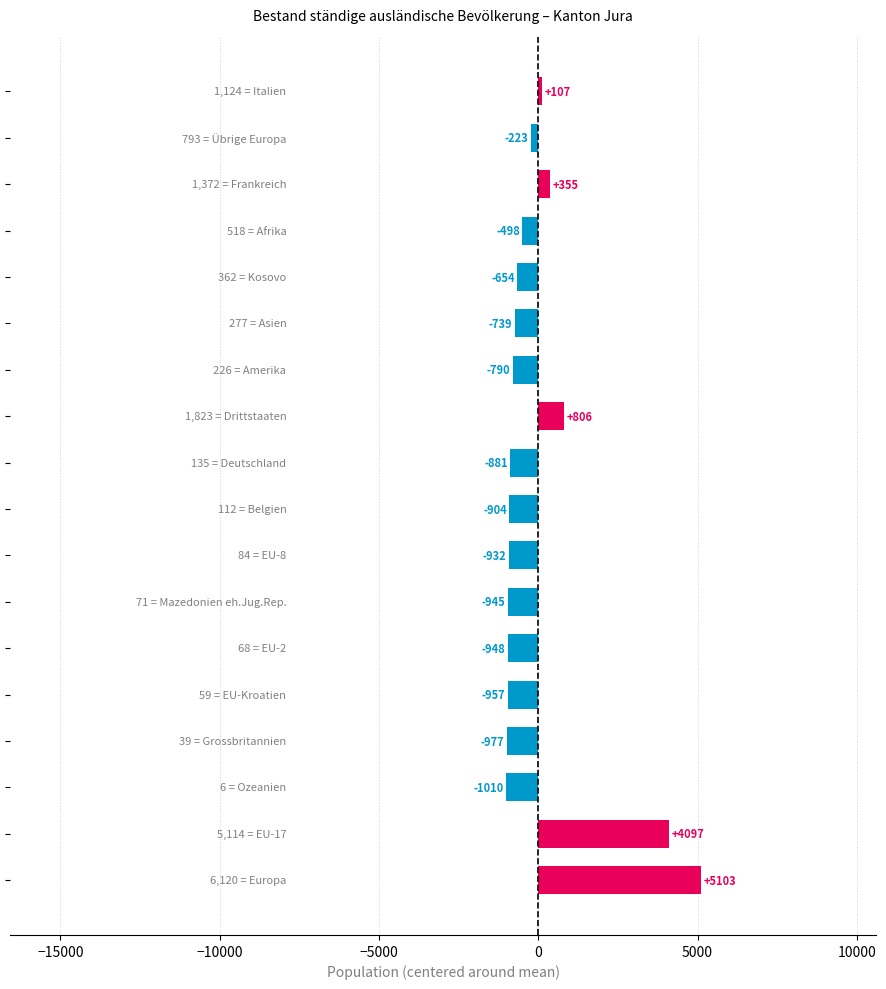

What is the difference between the maximum and minimum values?

6114.0